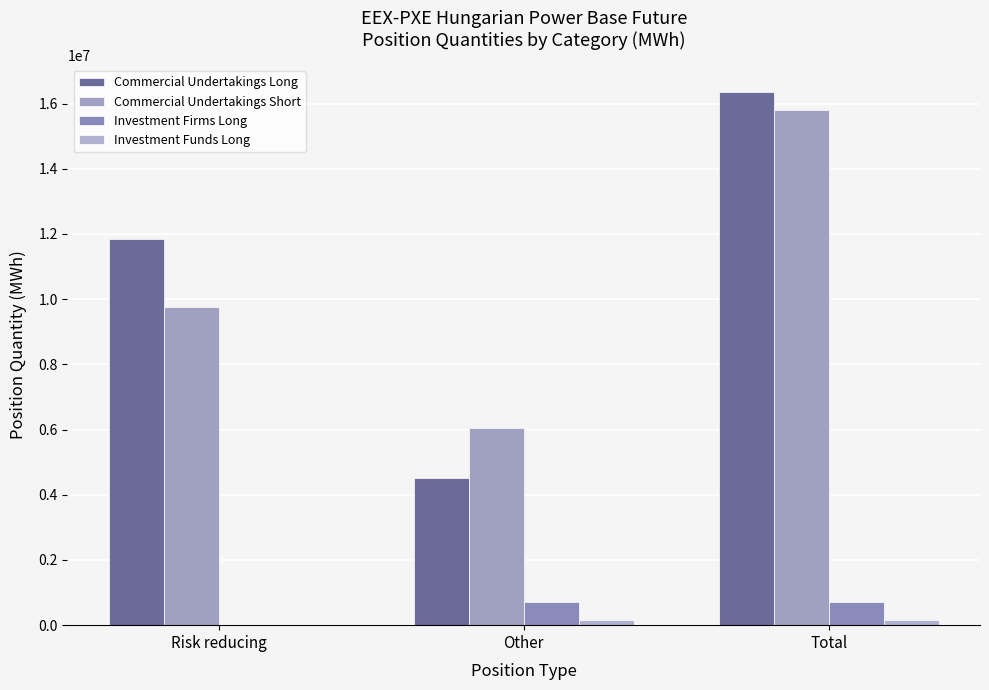

What is the total value across all series at Risk reducing?

21614891